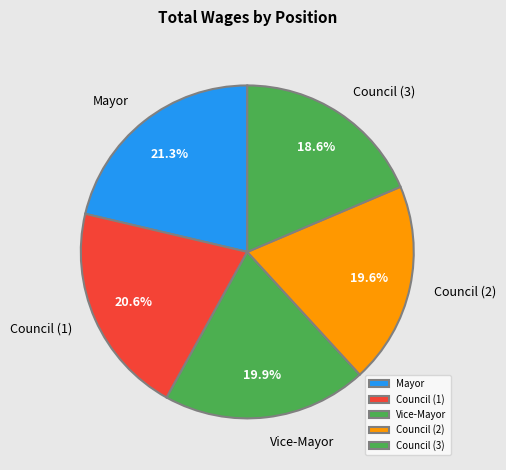

How many segments does this pie chart have?

5